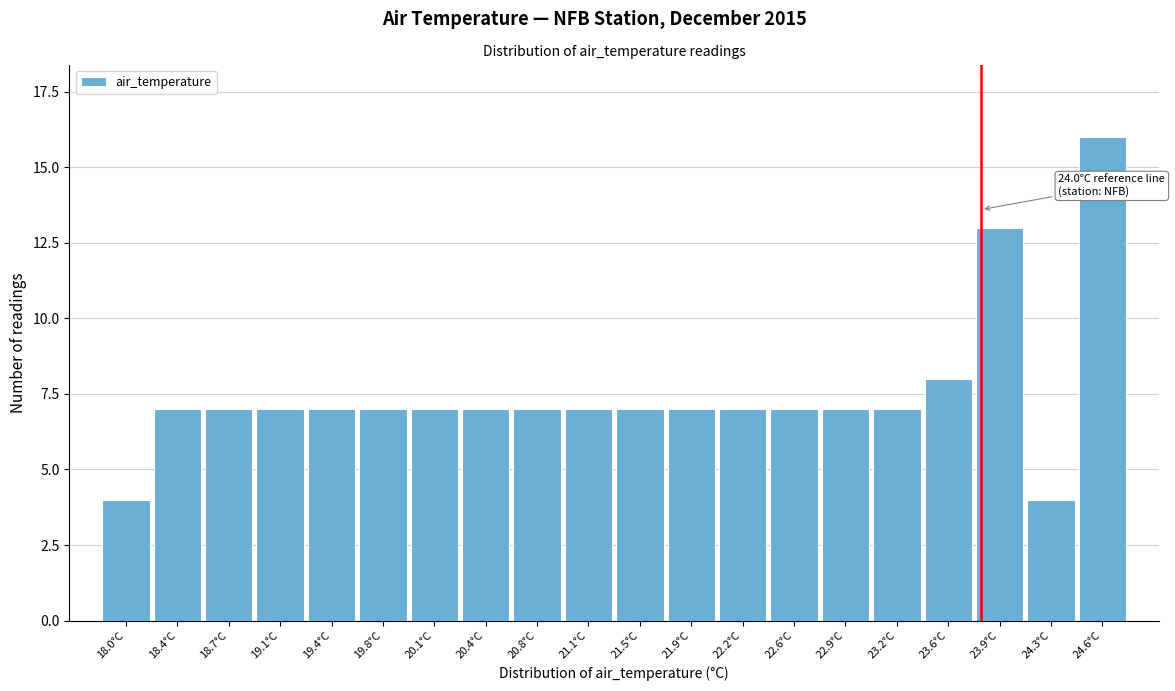

Reading left to right, list all the values displayed in this chart.

18.0°C=4	18.4°C=7	18.7°C=7	19.1°C=7	19.4°C=7	19.8°C=7	20.1°C=7	20.4°C=7	20.8°C=7	21.1°C=7	21.5°C=7	21.9°C=7	22.2°C=7	22.6°C=7	22.9°C=7	23.2°C=7	23.6°C=8	23.9°C=13	24.3°C=4	24.6°C=16